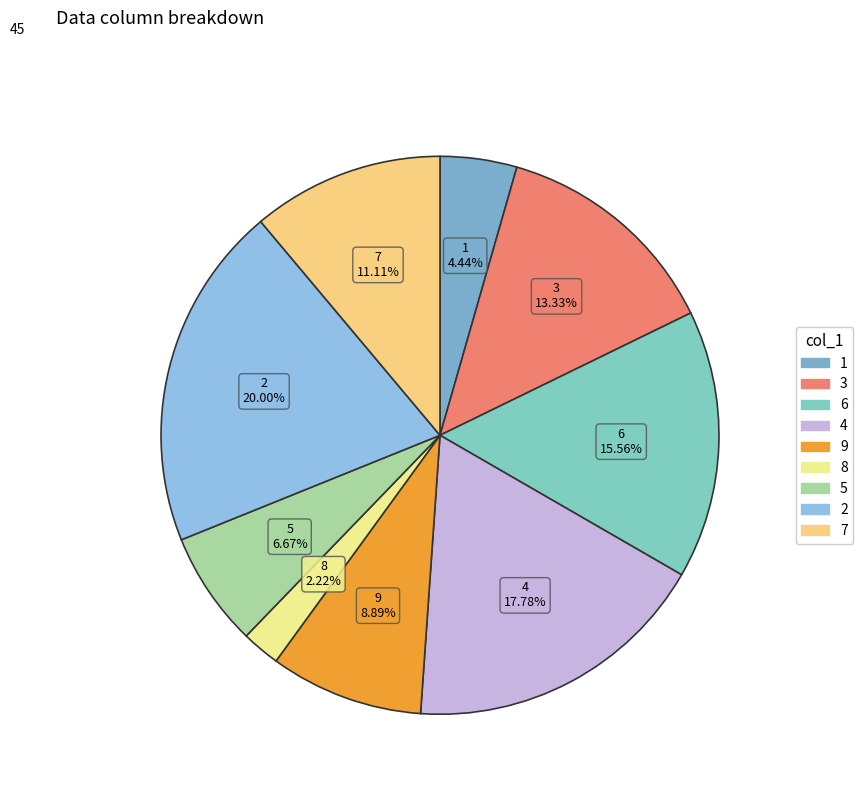

Between 6 and 5, which is larger?

6